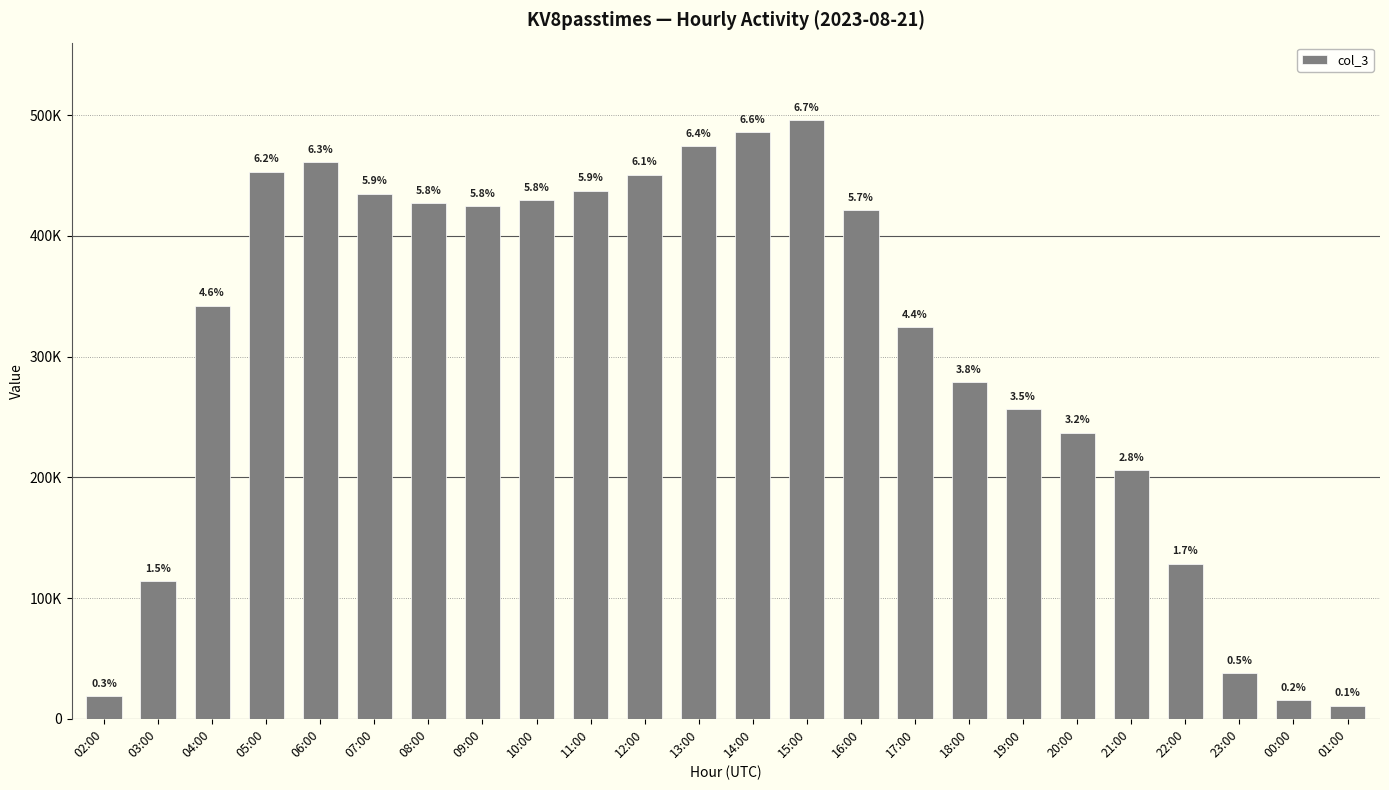

Does the chart contain any negative values?

No